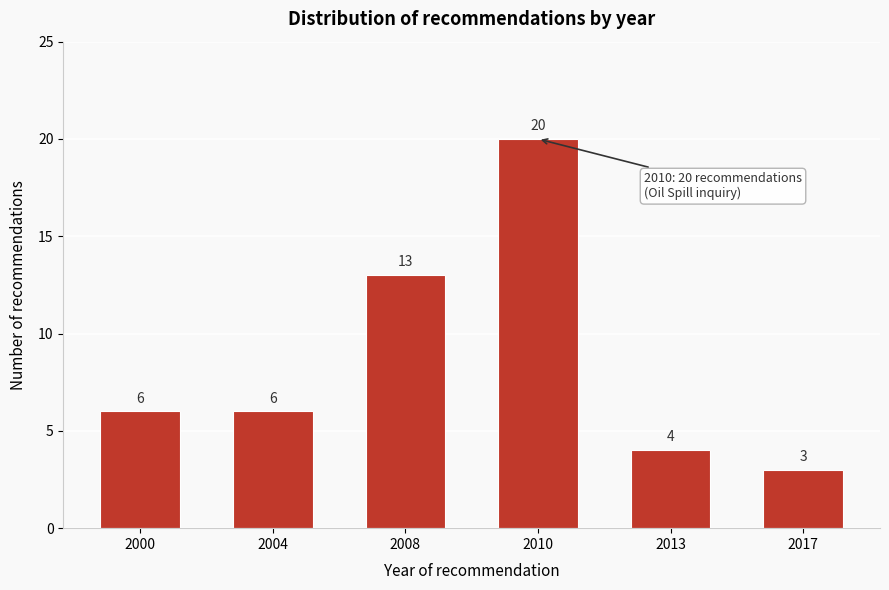

Reading left to right, extract all data points from this chart.

2000=6	2004=6	2008=13	2010=20	2013=4	2017=3